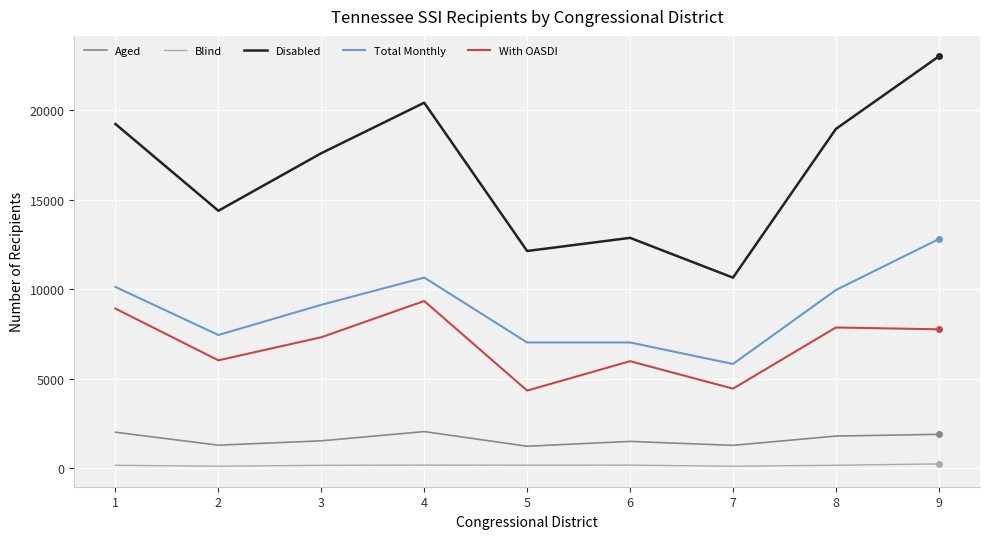

What value does the Total Monthly series have at 1?

10122